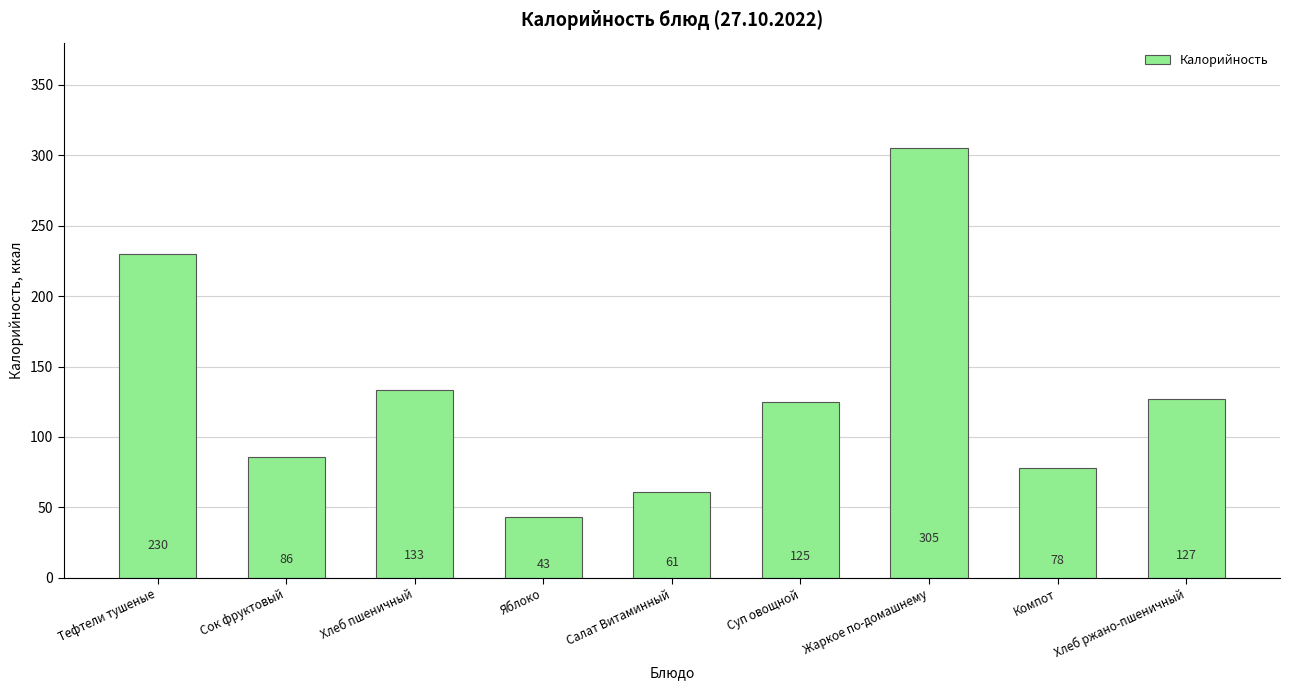

What is the change in value from Жаркое по-домашнему to Хлеб ржано-пшеничный?

-178